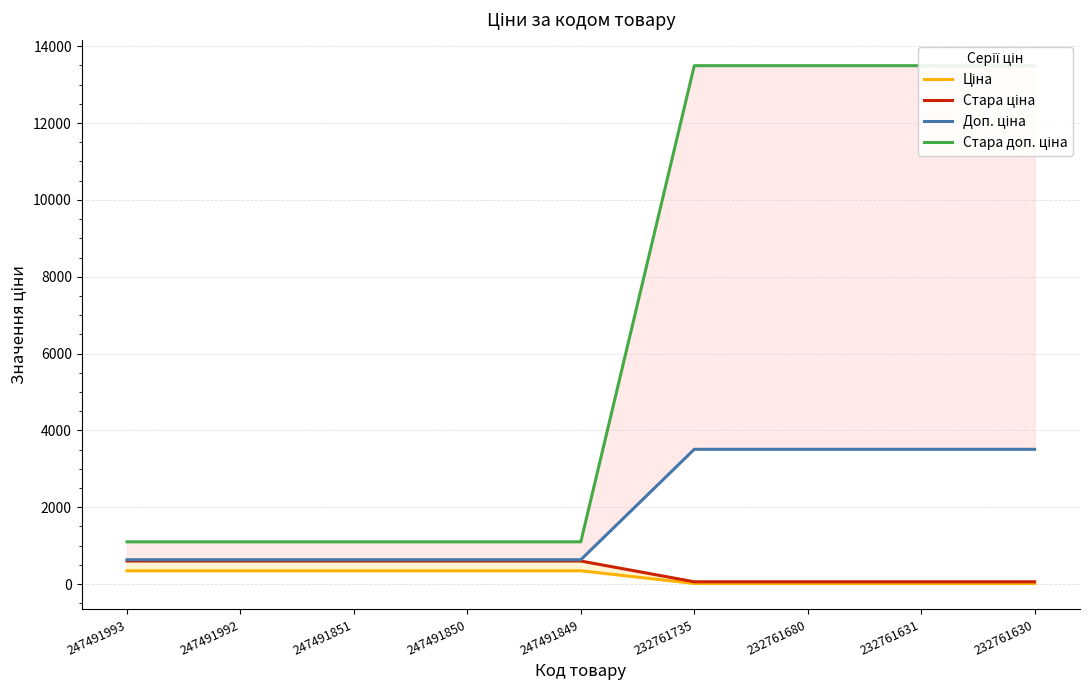

True or false: Стара ціна and Ціна intersect in this chart.

False